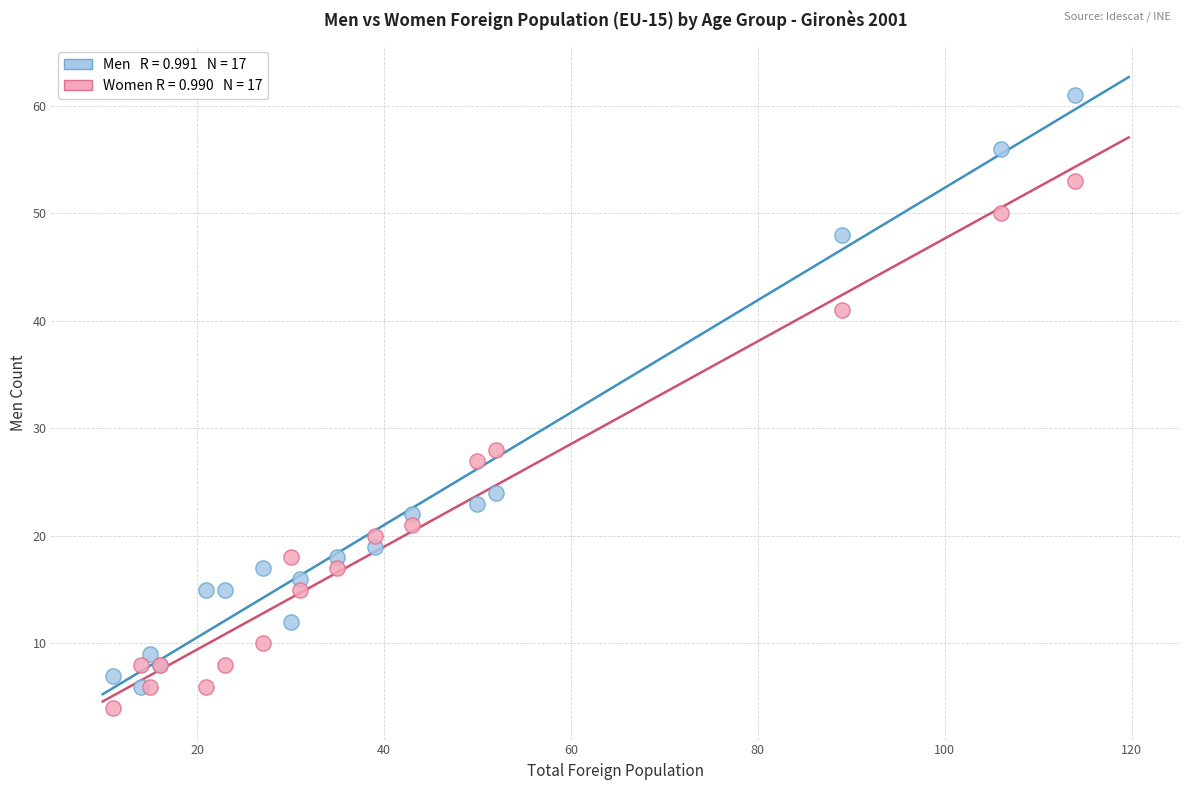

Across all series, what Y value is closest to 32?

28